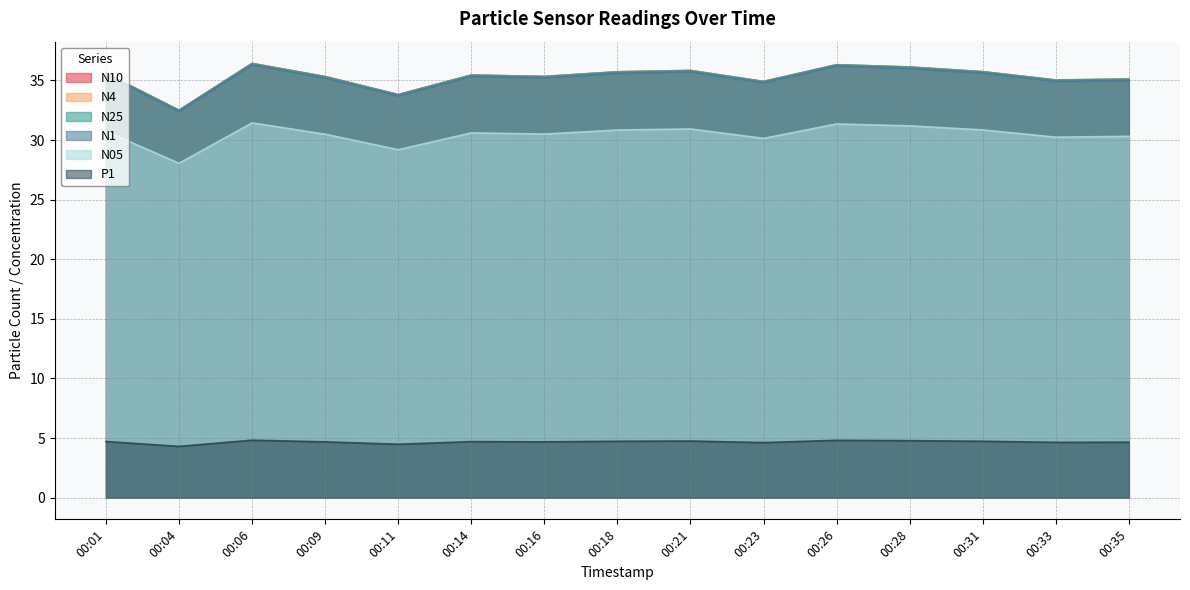

Between 00:28 and 00:23, which is larger?

00:28